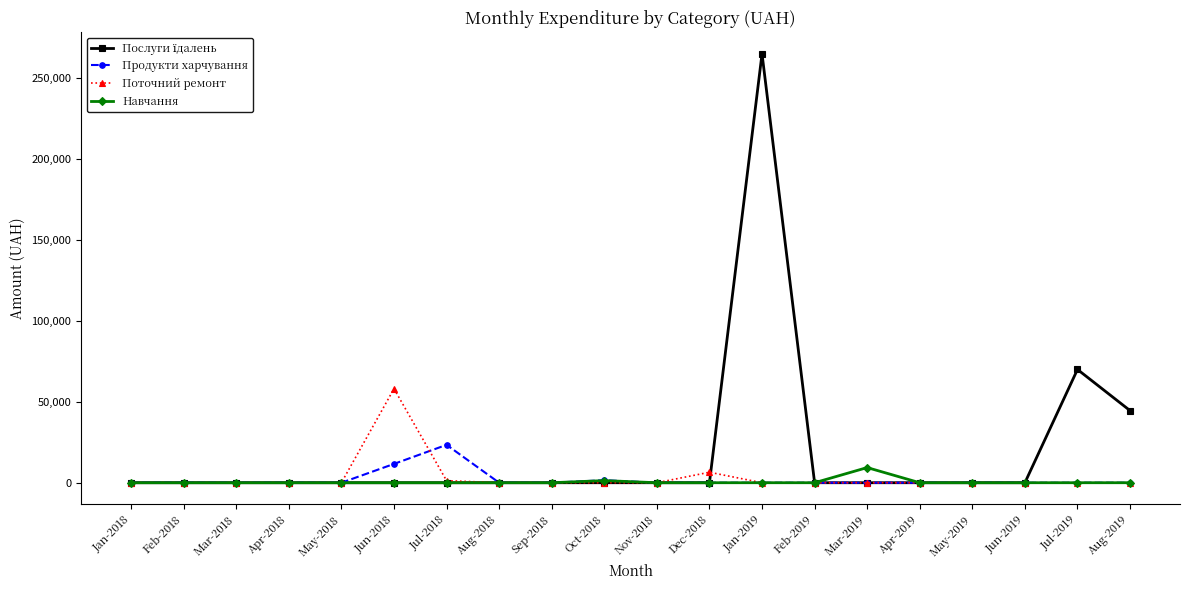

The value of Поточний ремонт at Apr-2019 is 30748.2. True or false?

False